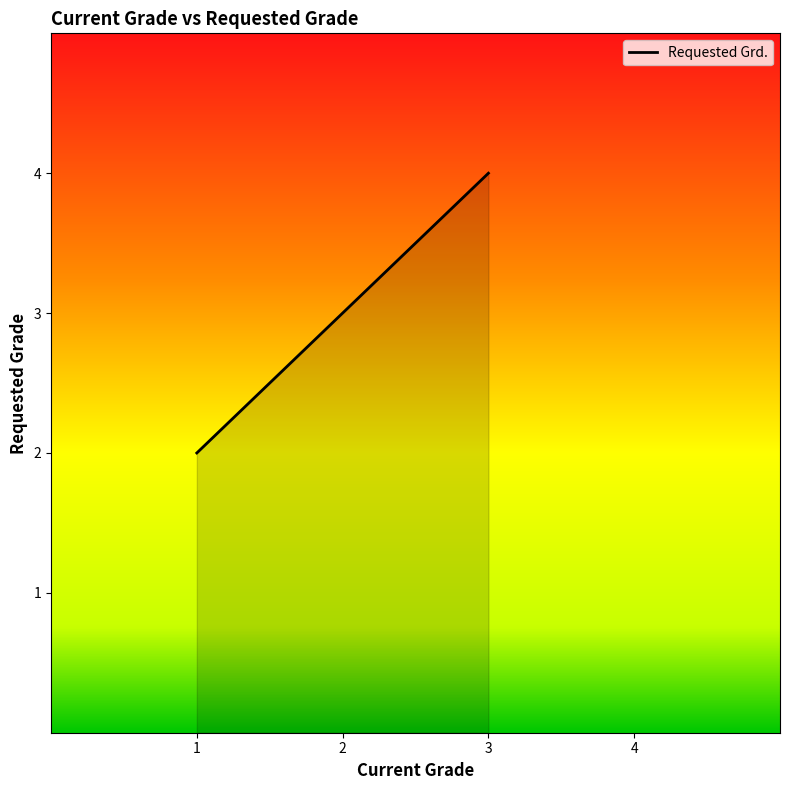

What is the average value?

3